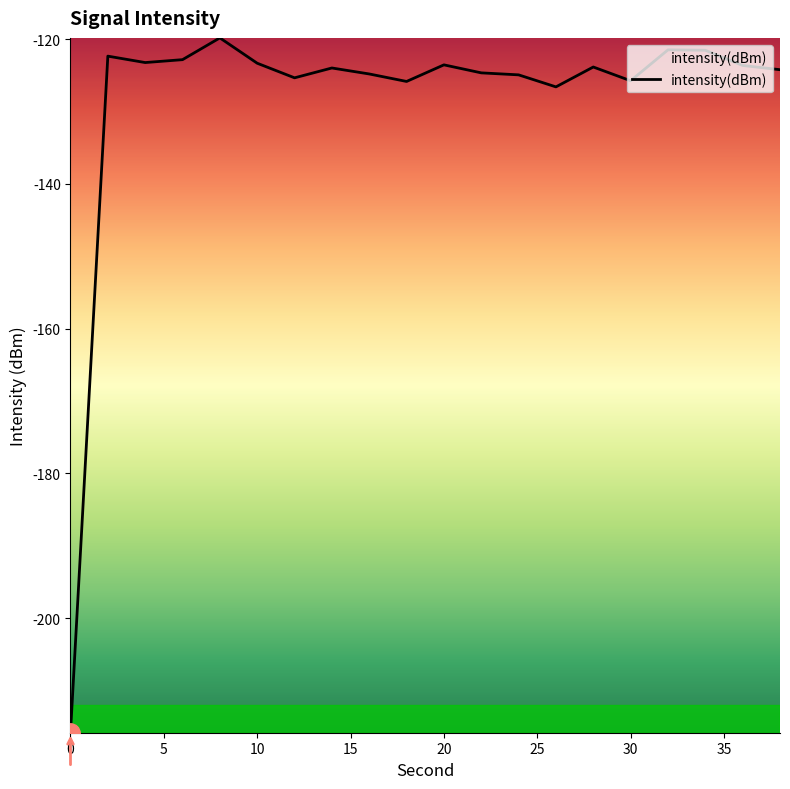

What is the difference between the second highest and second lowest values?

5.1